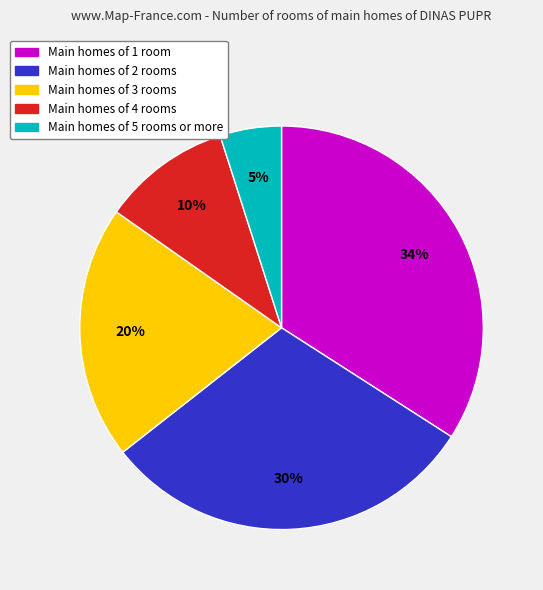

To the nearest percent, what is the difference between the largest and smallest slice percentages?

29%